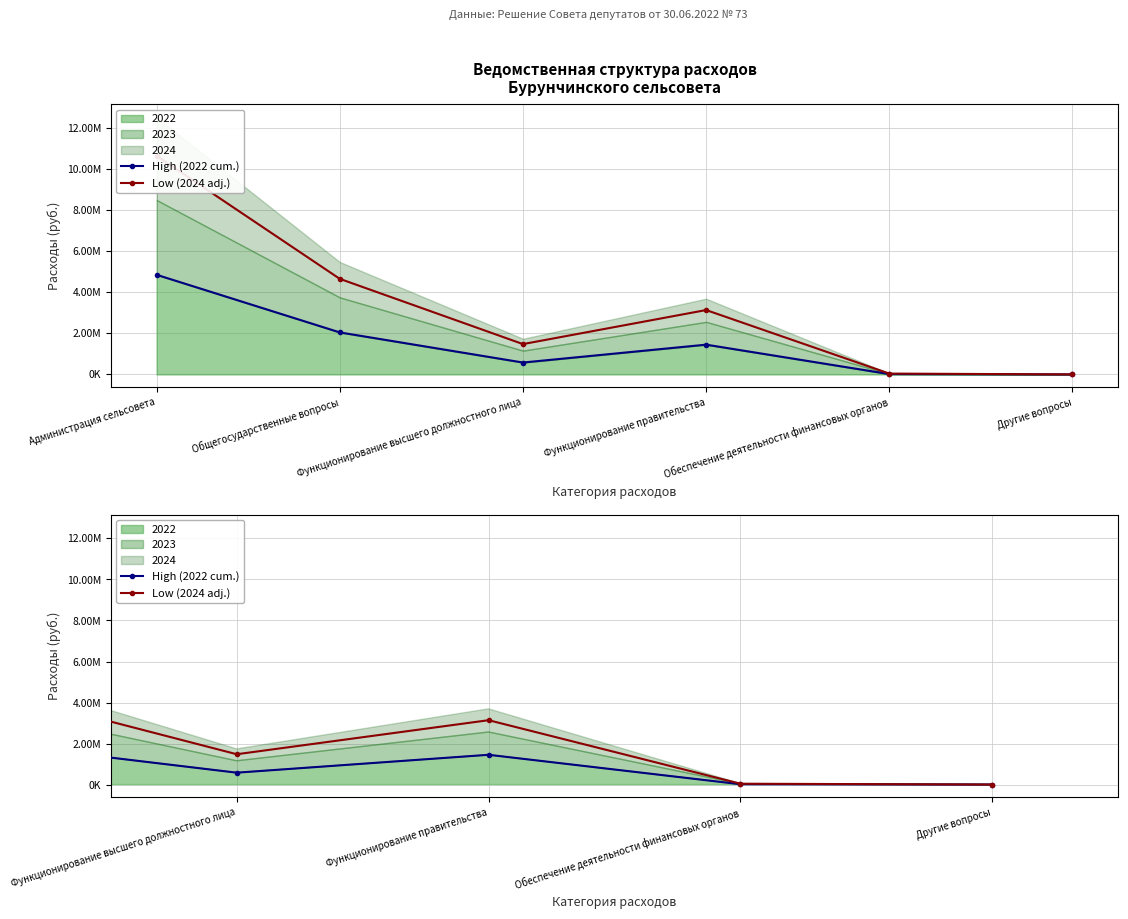

Which has a higher value, Другие вопросы or Администрация сельсовета?

Администрация сельсовета